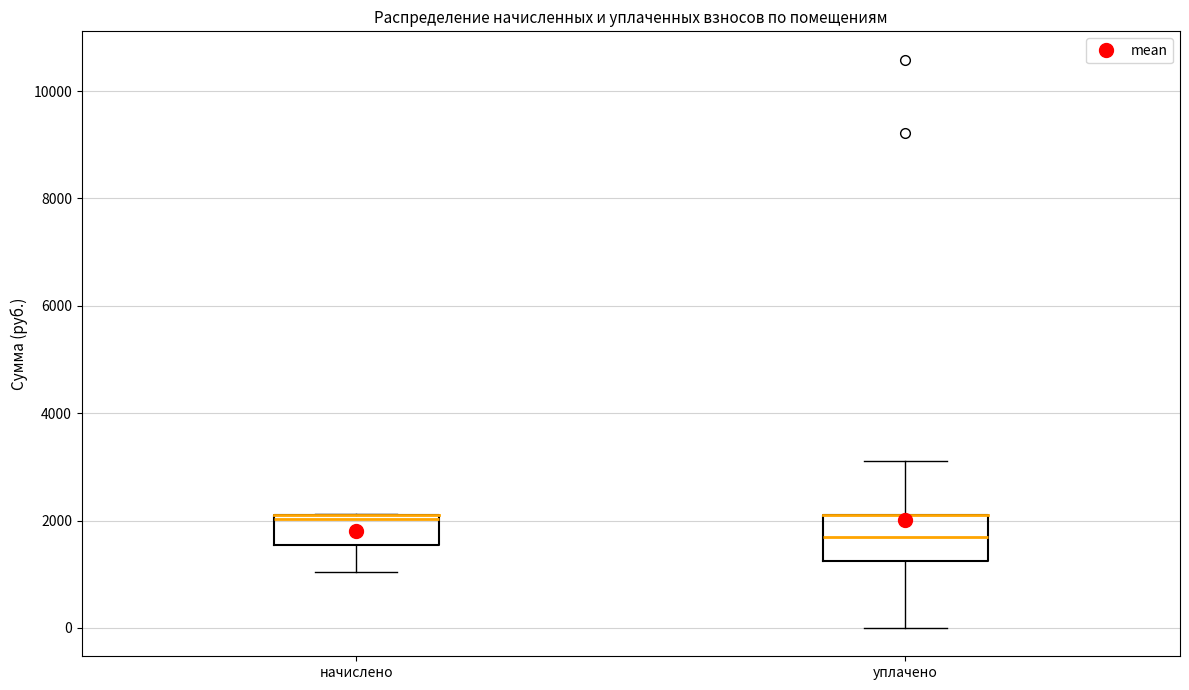

Reading left to right, read every box against the y-axis: the position of its median line, the range the box covers, and the ends of its whiskers. The values are not printed on the chart, so give them approximately, as read against the axis.

начислено: median 2000 (just below the box's upper edge), box 1600 to 2000, whiskers 1000 to 2200
уплачено: median 1600, box 1200 to 2000, whiskers 0 to 3200